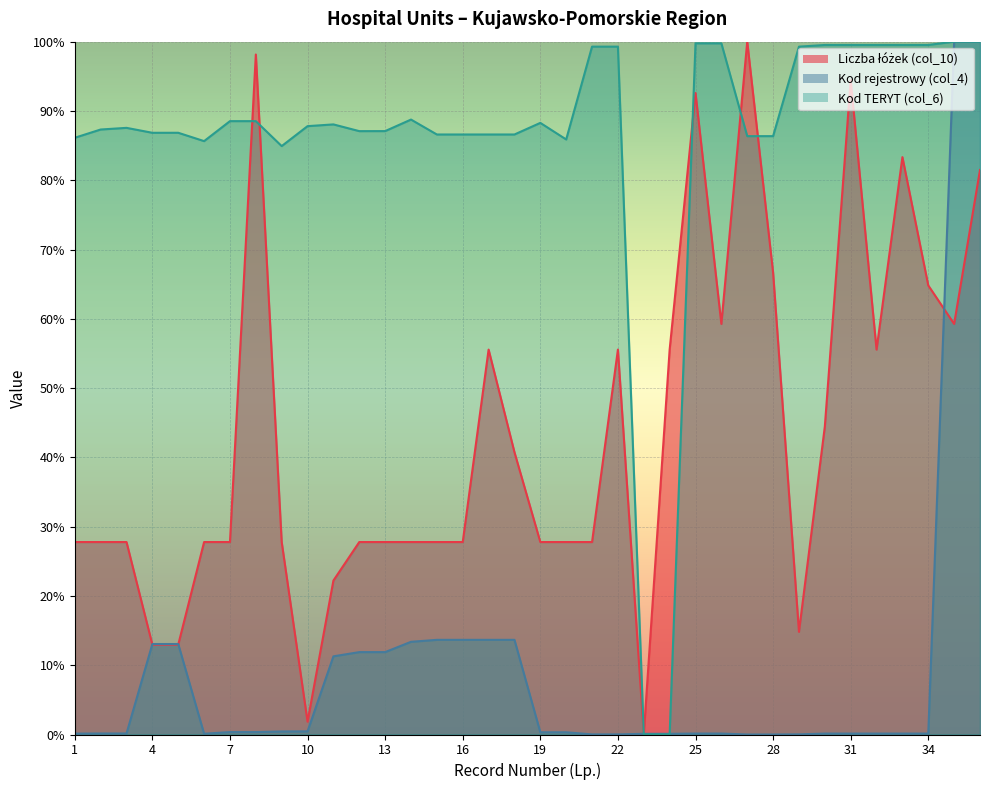

What is the sum of the Kod rejestrowy (col_4) values at 26 and 30?

0.3